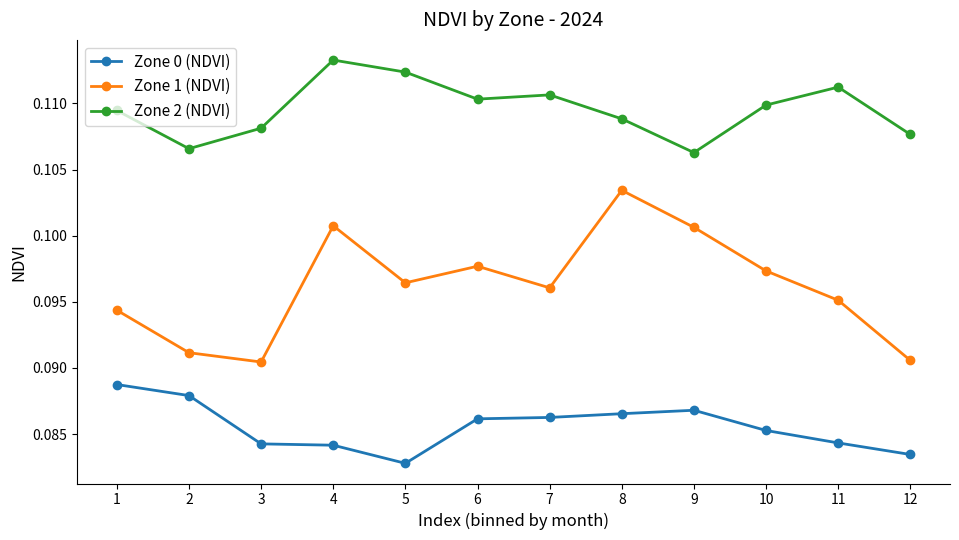

Which series has the largest total across all categories?

Zone 2 (NDVI)